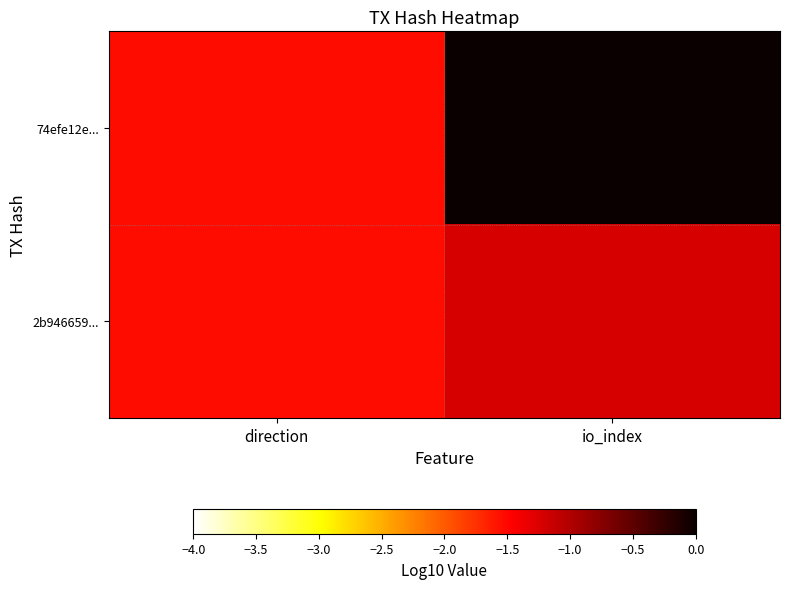

List the series in order of their overall mean, highest first.

74efe12e..., 2b946659...